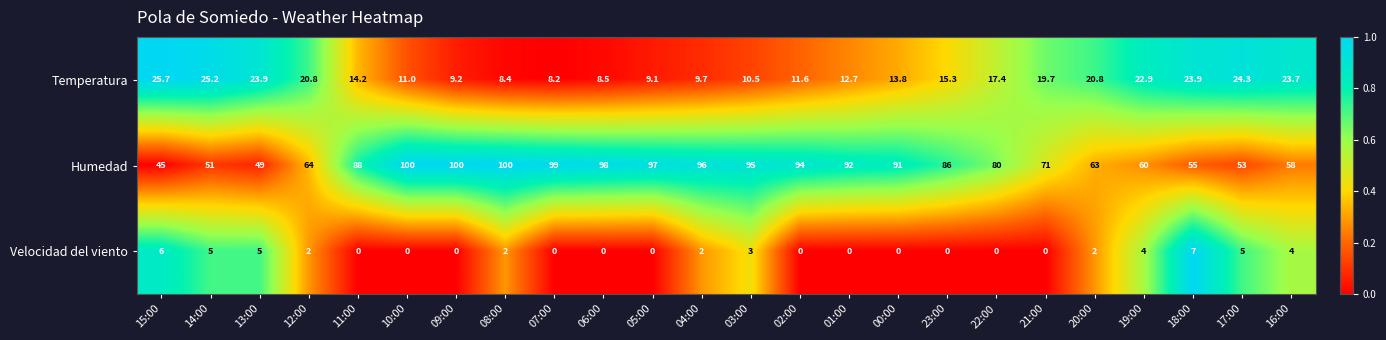

What is the average value of the Temperatura series?

16.3